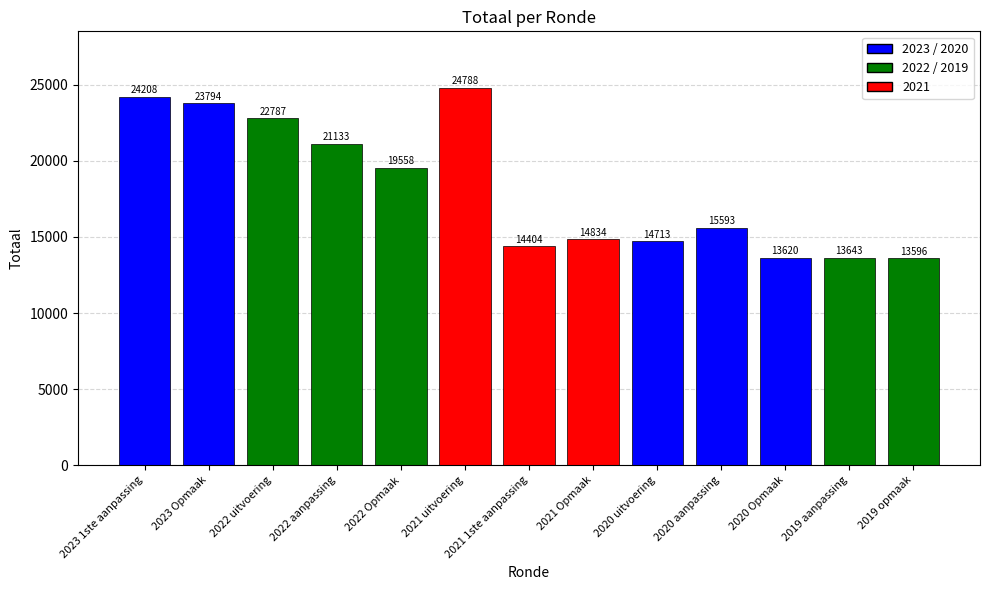

What is the difference between the maximum and minimum values?

11192